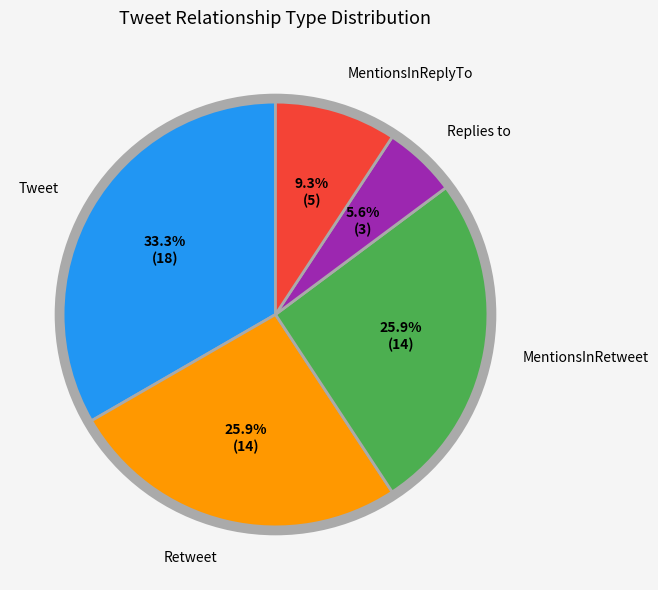

What is the largest slice in the pie chart?

Tweet